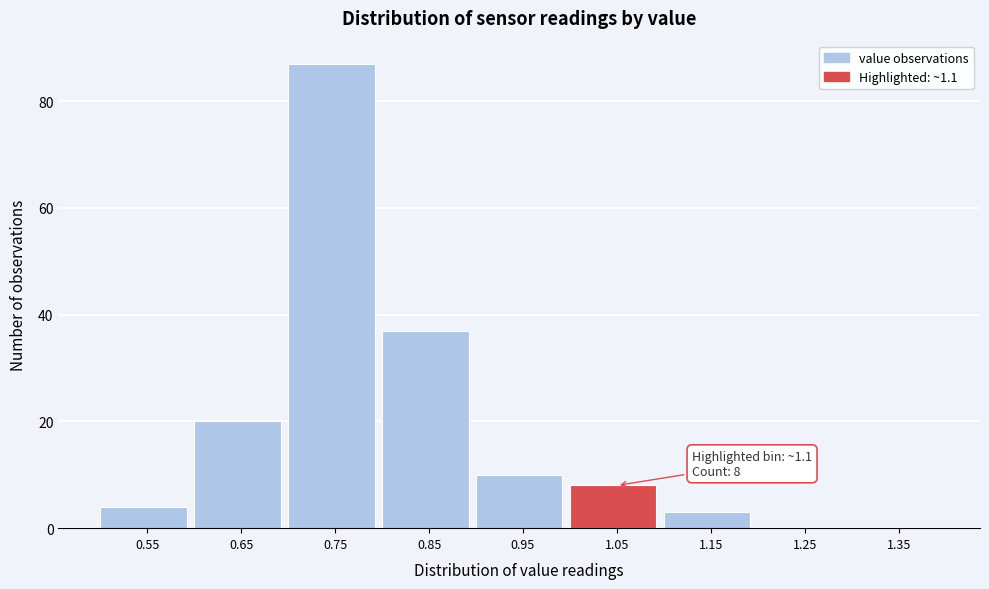

Reading right to left, transcribe all the data shown in this chart.

1.35=0	1.25=0	1.15=3	1.05=8	0.95=10	0.85=37	0.75=87	0.65=20	0.55=4